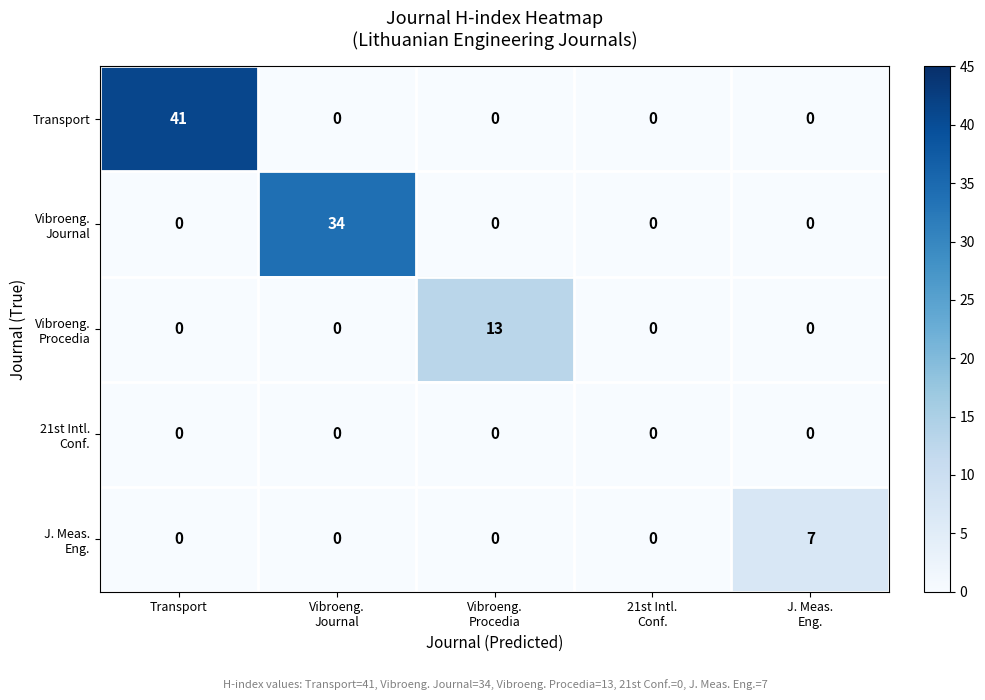

What is the difference between the maximum and second lowest values in the Transport series?

41